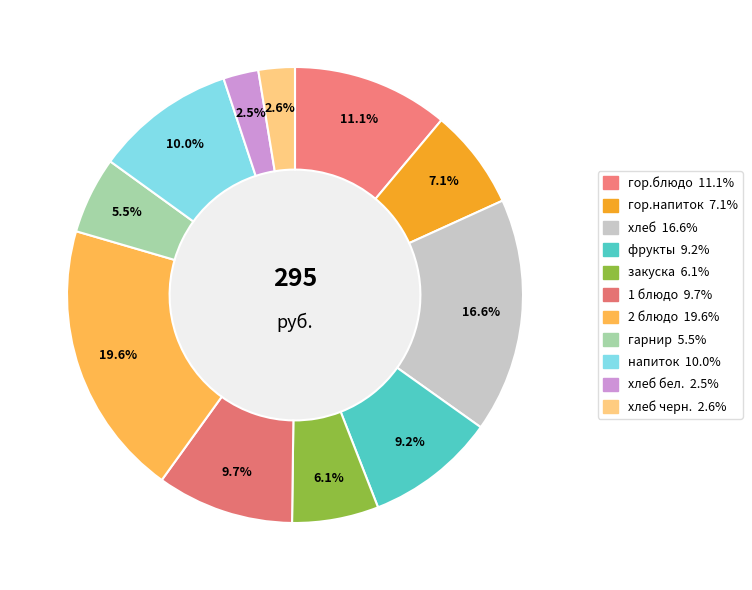

Is there any slice that represents more than half of the pie?

No